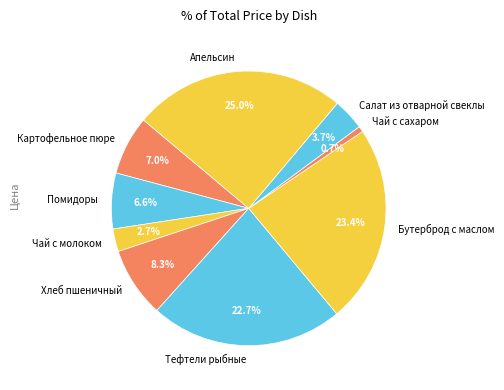

Do Помидоры and Хлеб пшеничный together represent more than half of the pie?

No